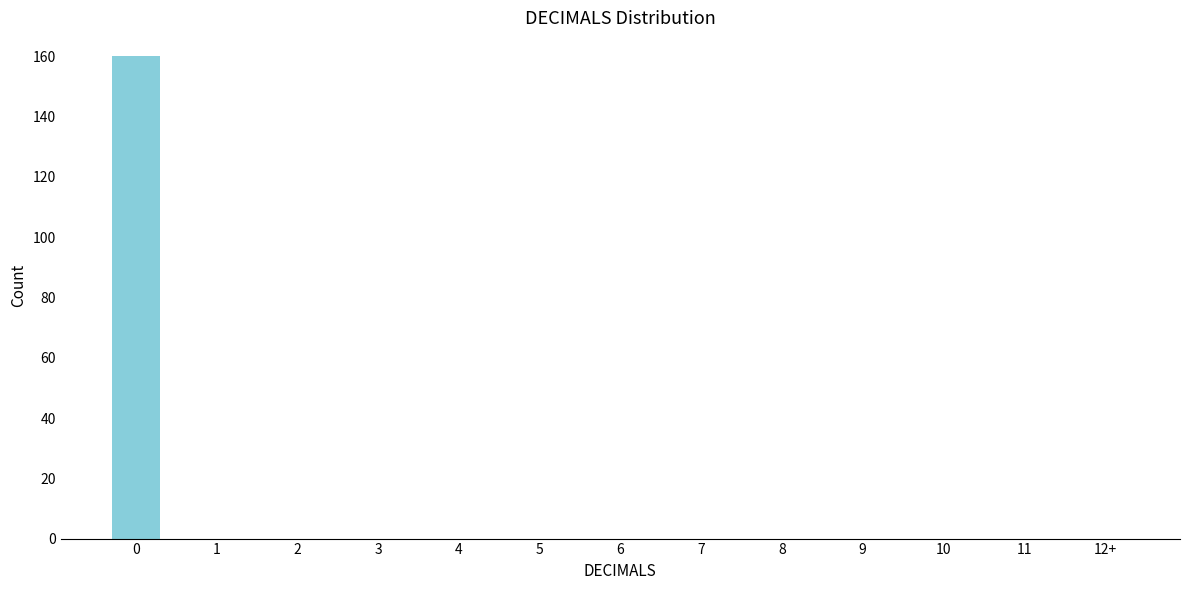

Reading right to left, extract all data points from this chart.

12+=0	11=0	10=0	9=0	8=0	7=0	6=0	5=0	4=0	3=0	2=0	1=0	0=160